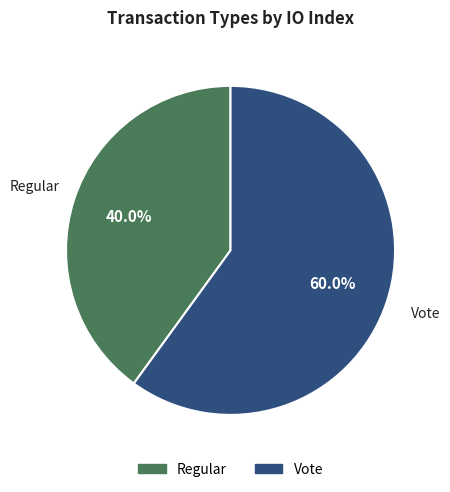

What portion of the pie excludes Vote?

40.0%